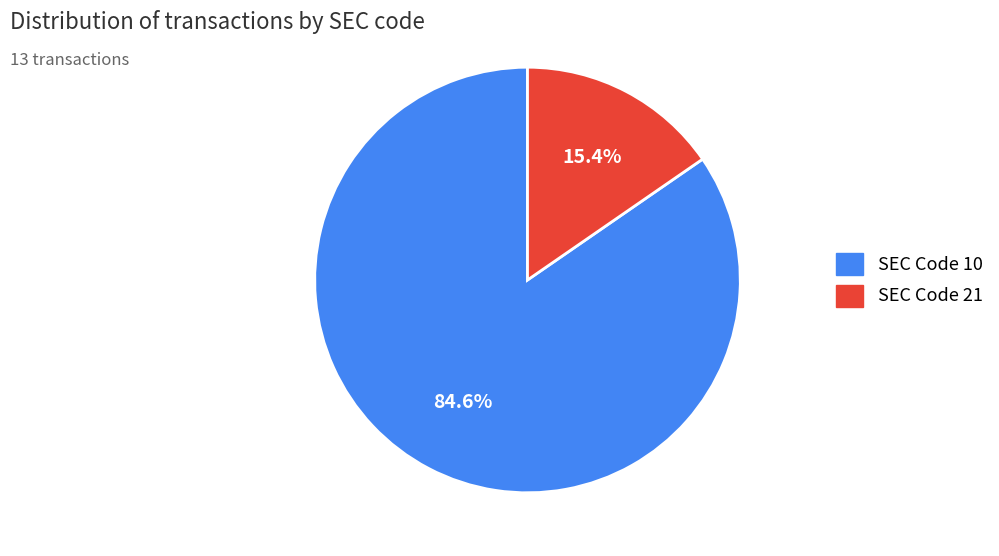

Is there any slice that represents more than half of the pie?

Yes